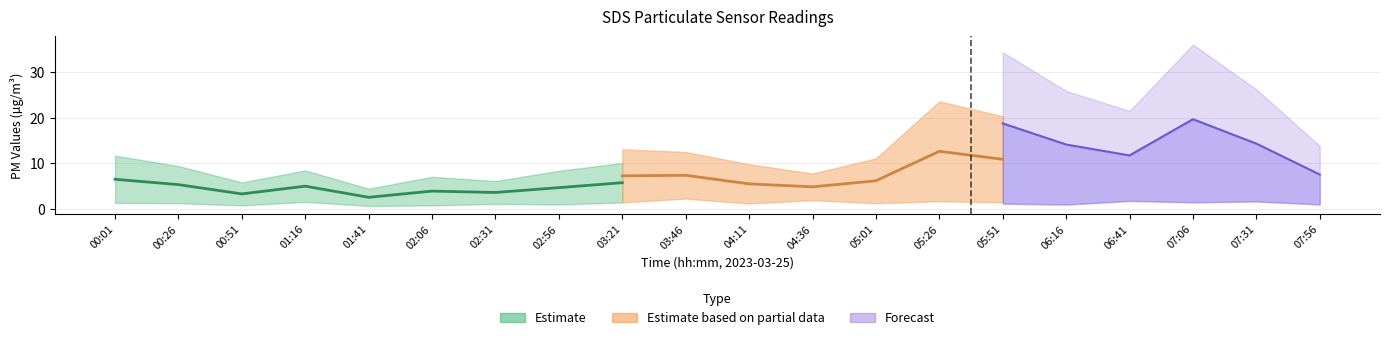

How many lines are shown in the chart?

3